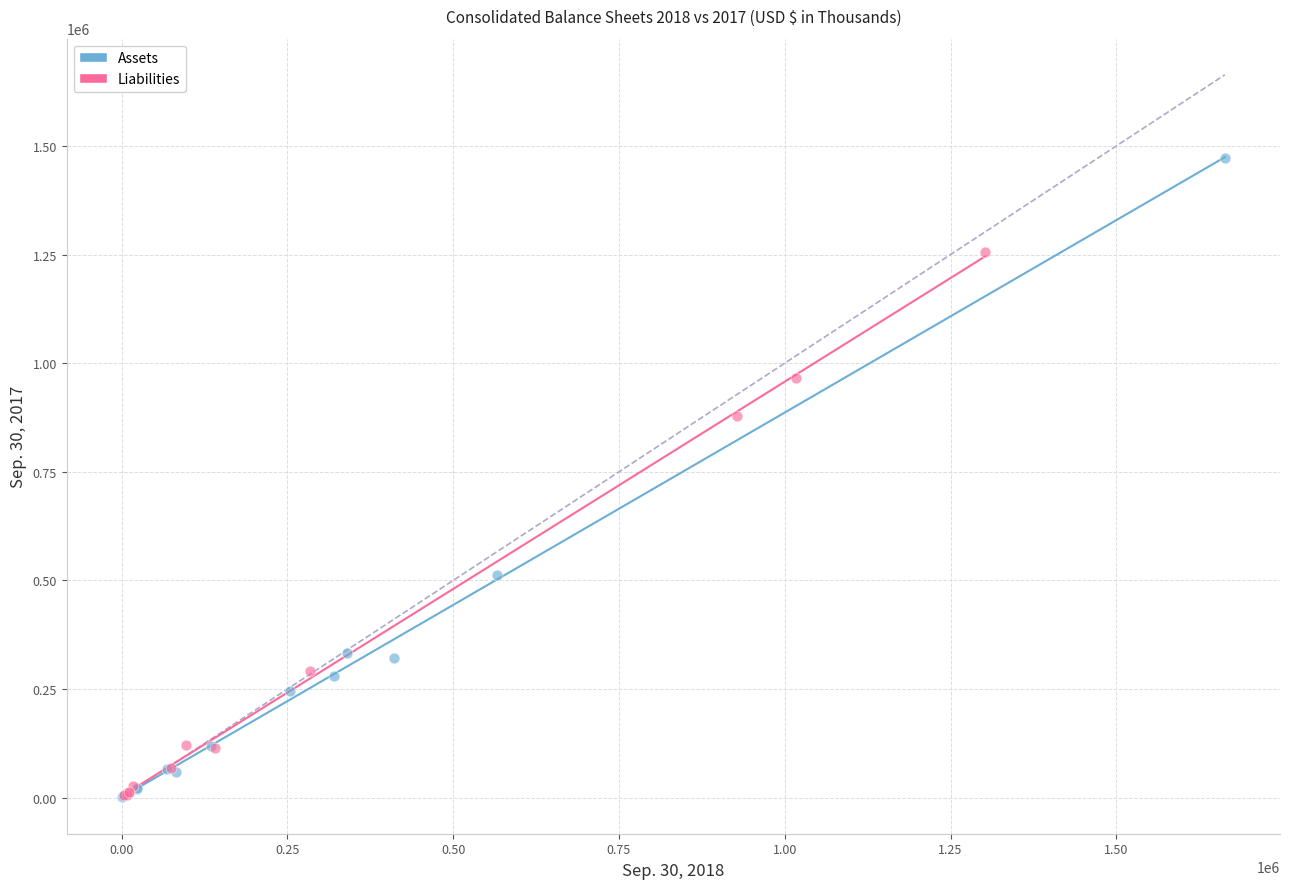

Which series has the largest Y range (max minus min)?

Assets